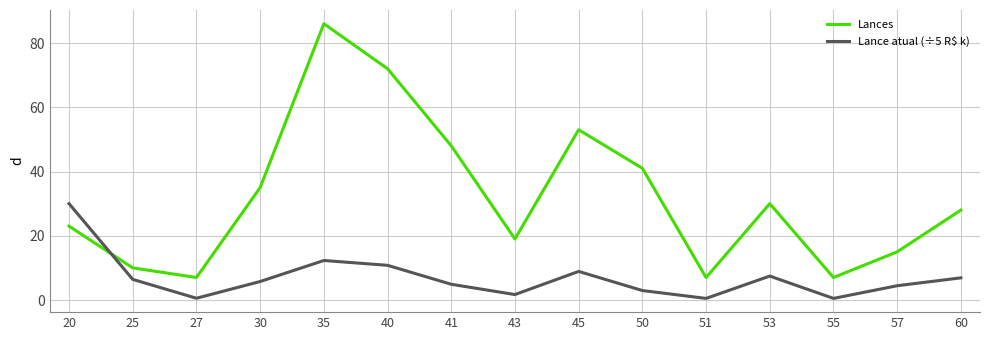

What is the sum of the Lance atual (÷5 R$ k) values at 25 and 45?

15.3